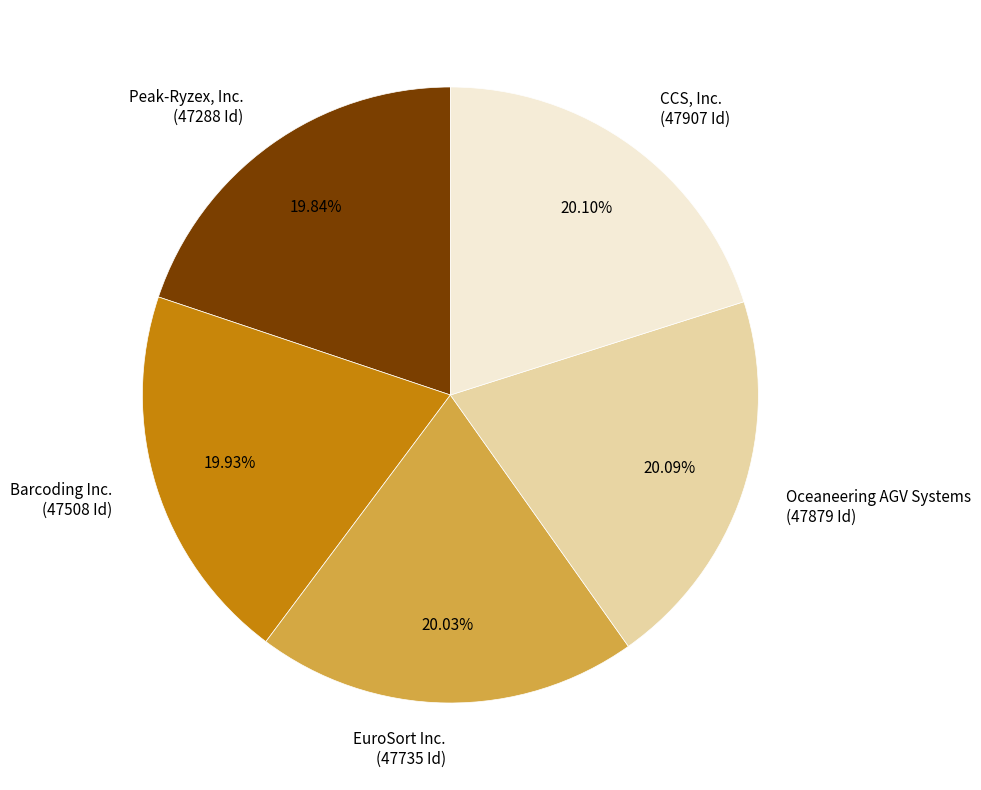

How many segments does this pie chart have?

5